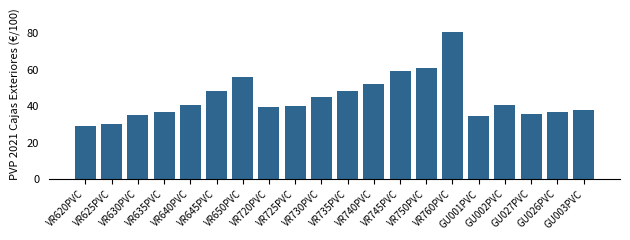

What is the difference between the second highest and minimum values?

32.1